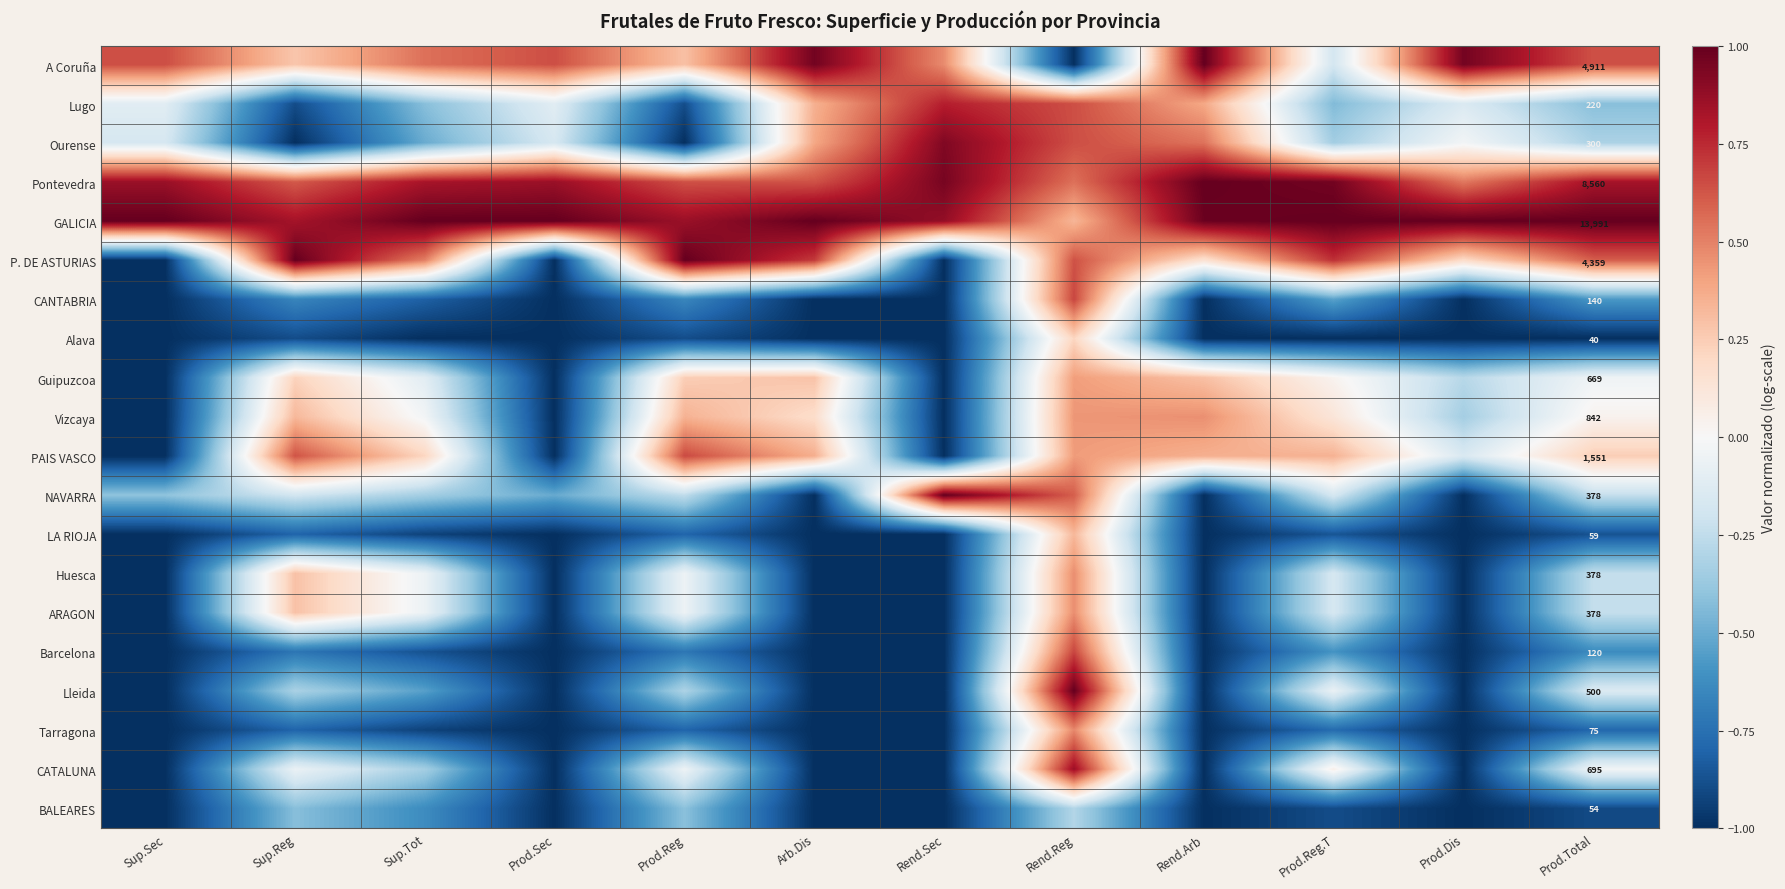

List the series in order of their peak value, highest first.

A Coruña, Pontevedra, GALICIA, P. DE ASTURIAS, NAVARRA, Lleida, Ourense, CATALUNA, Lugo, CANTABRIA, Barcelona, PAIS VASCO, Tarragona, Huesca, ARAGON, Vizcaya, Guipuzcoa, LA RIOJA, Alava, BALEARES